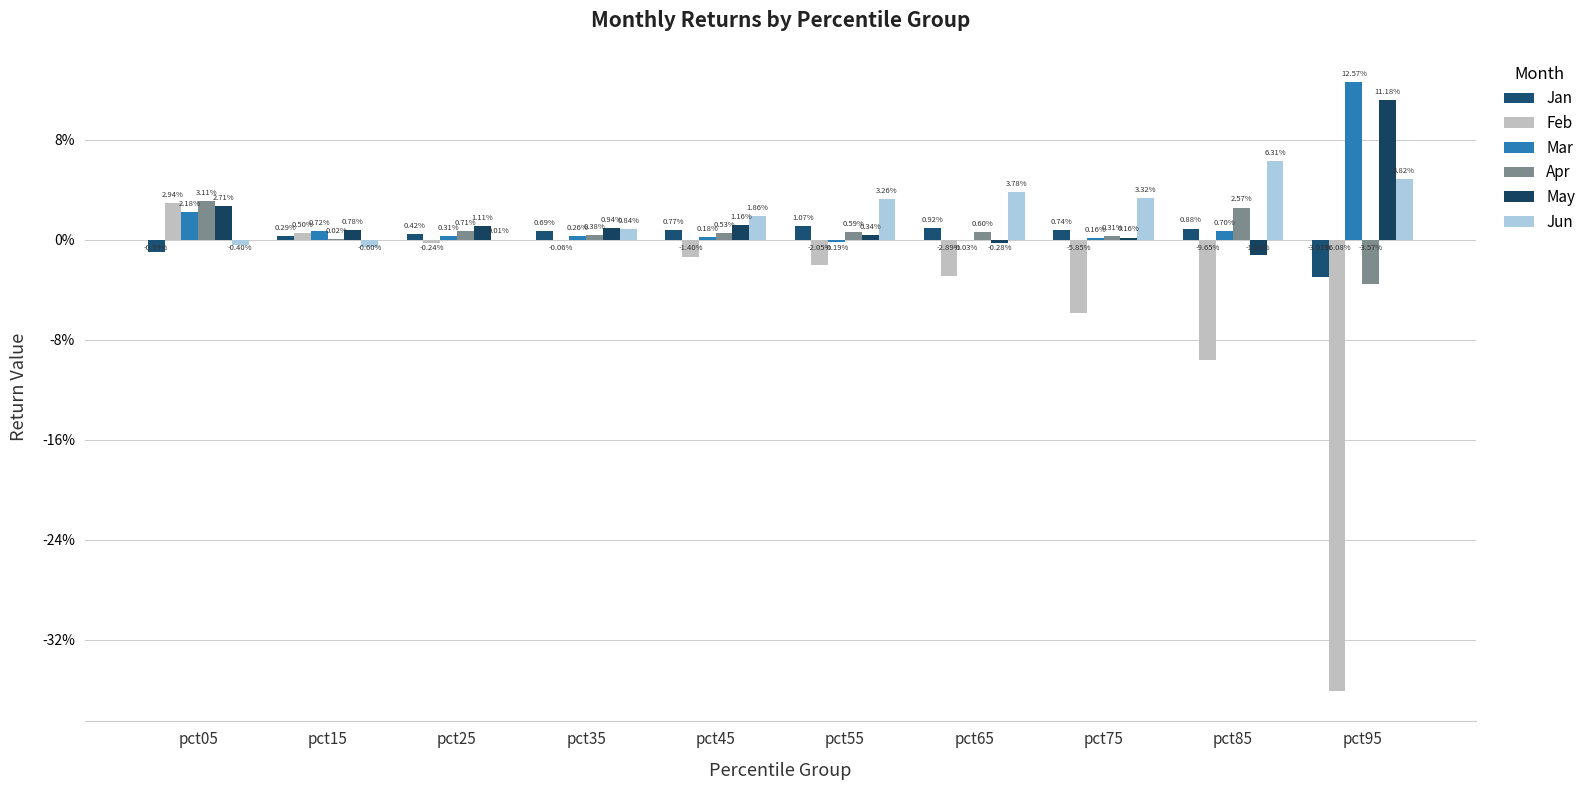

Does the chart contain stacked bars?

No